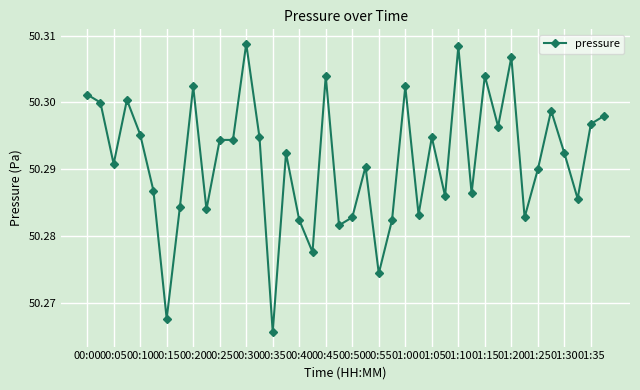

What is the sum of all values?

2011.7